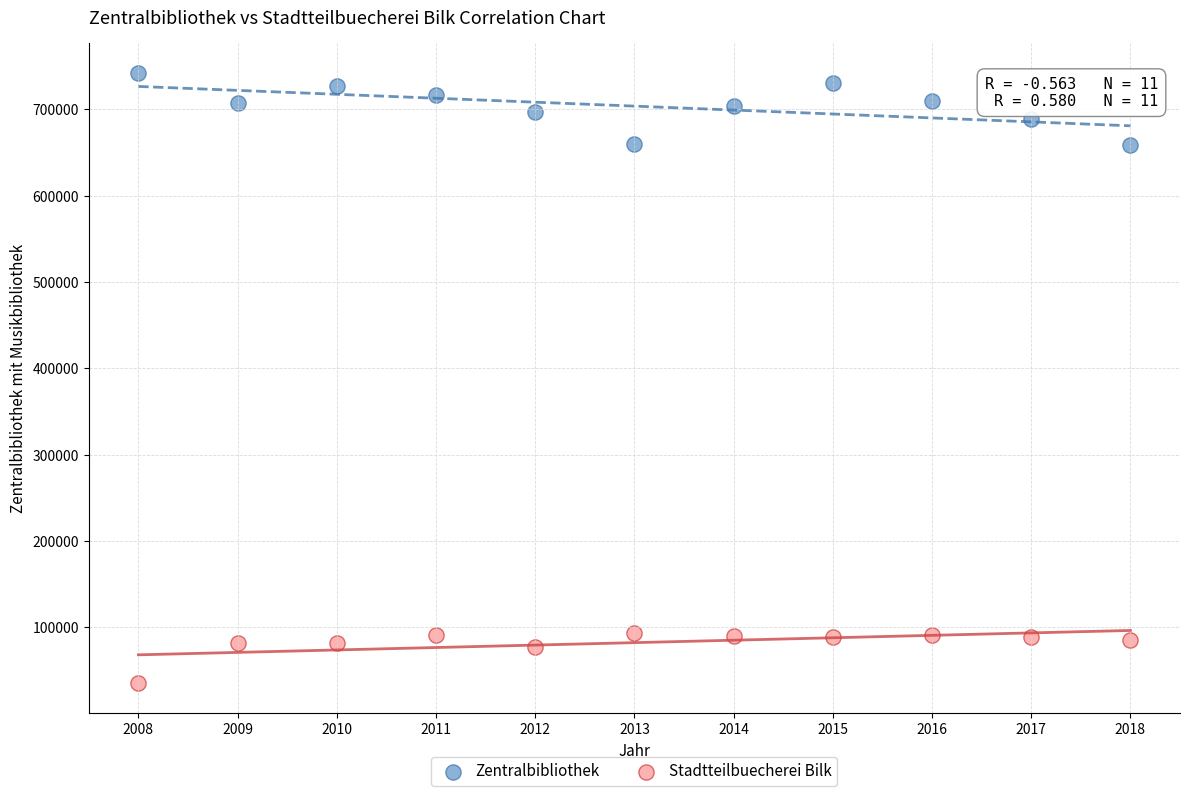

What are all the series names shown in the legend?

Zentralbibliothek, Stadtteilbuecherei Bilk